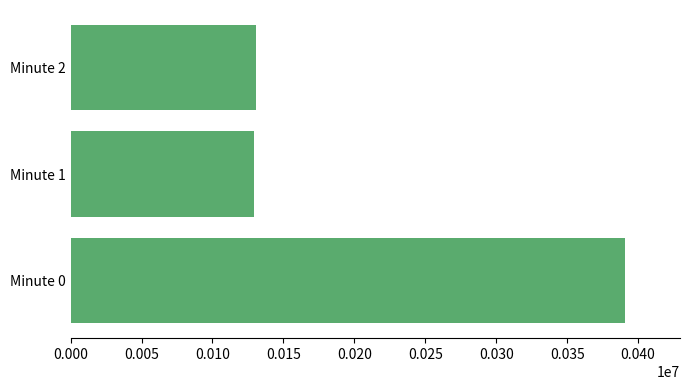

The value at Minute 2 is 130694.5. True or false?

True